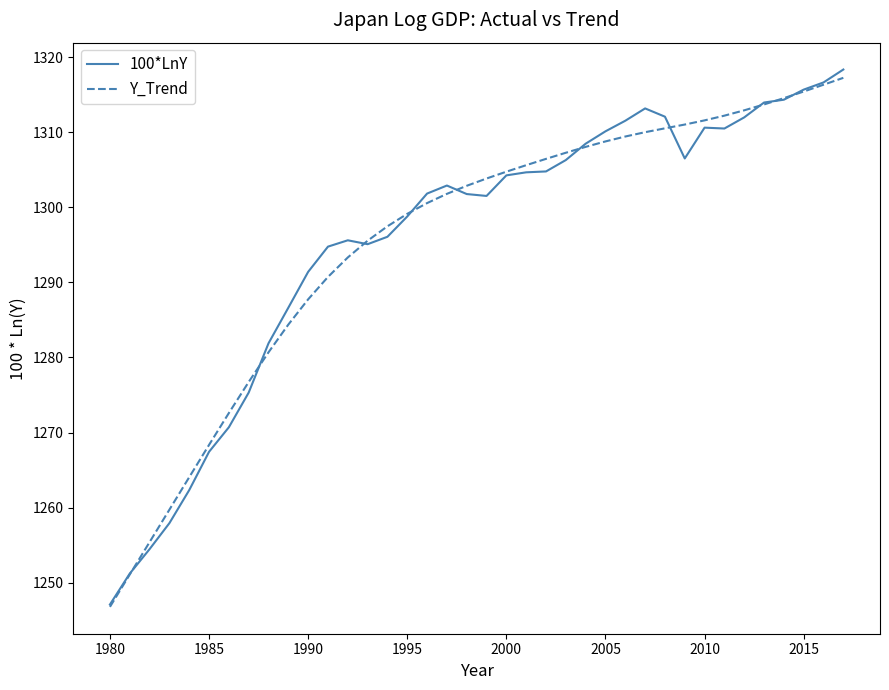

What is the minimum value shown in the chart?

1246.8